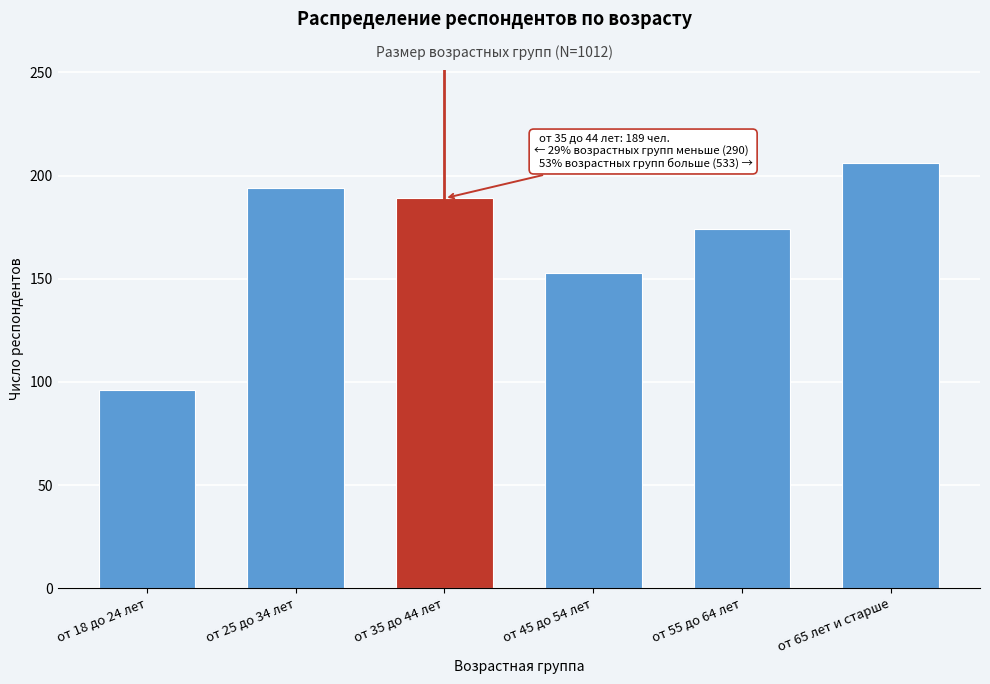

Reading right to left, list all the values displayed in this chart.

206	174	153	189	194	96